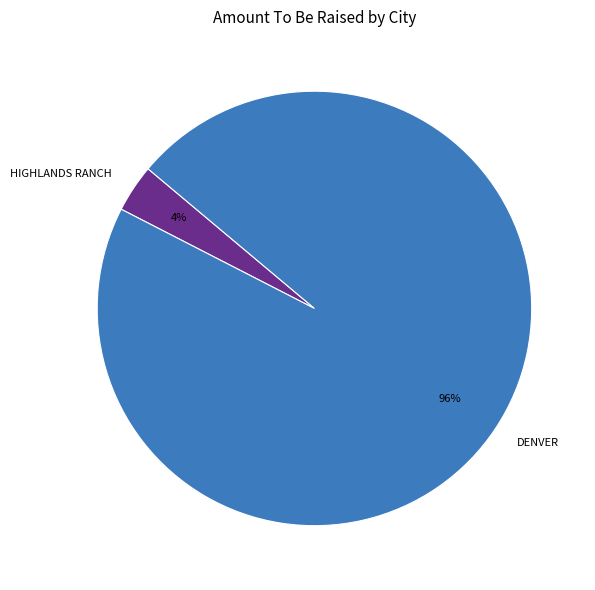

Between HIGHLANDS RANCH and DENVER, which is larger?

DENVER